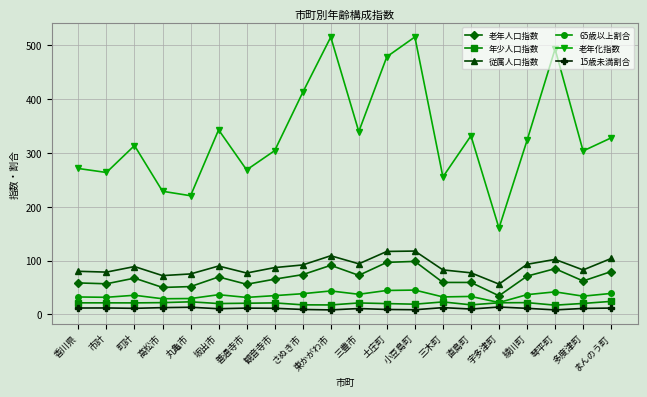

At which label does 従属人口指数 reach its minimum?

宇多津町